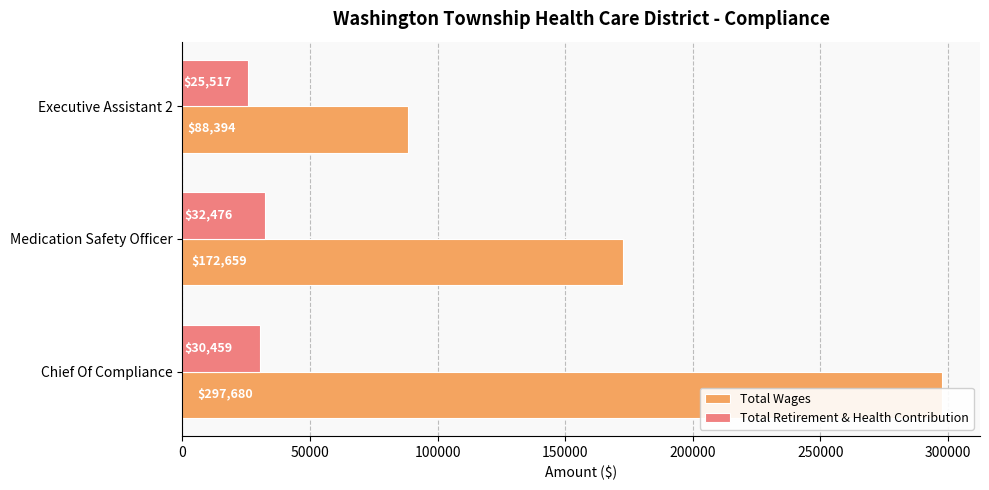

True or false: Total Wages has a value of 266168 at Medication Safety Officer.

False